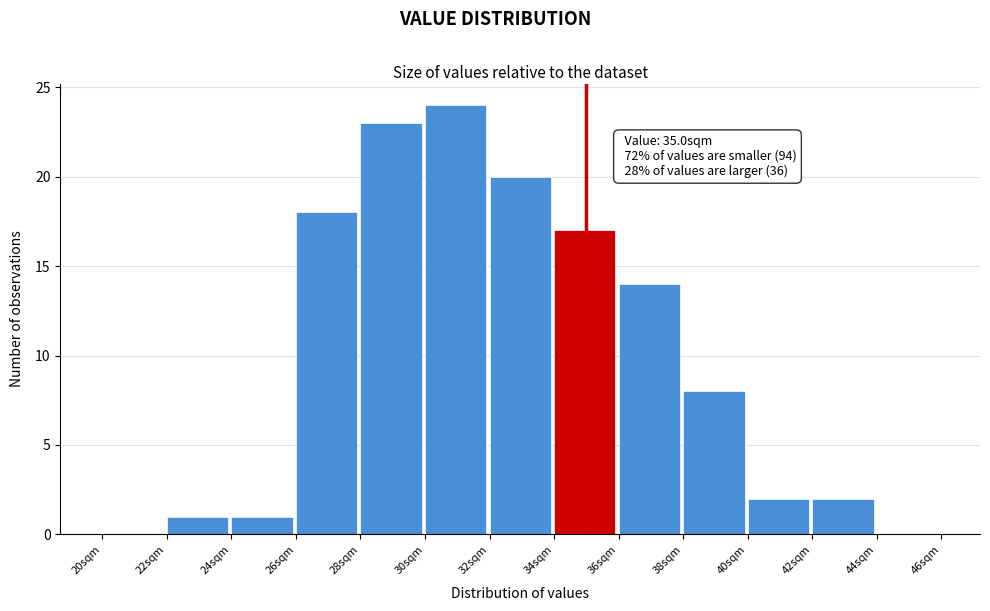

Over which range of the x-axis is the bar tallest?

30 to 32